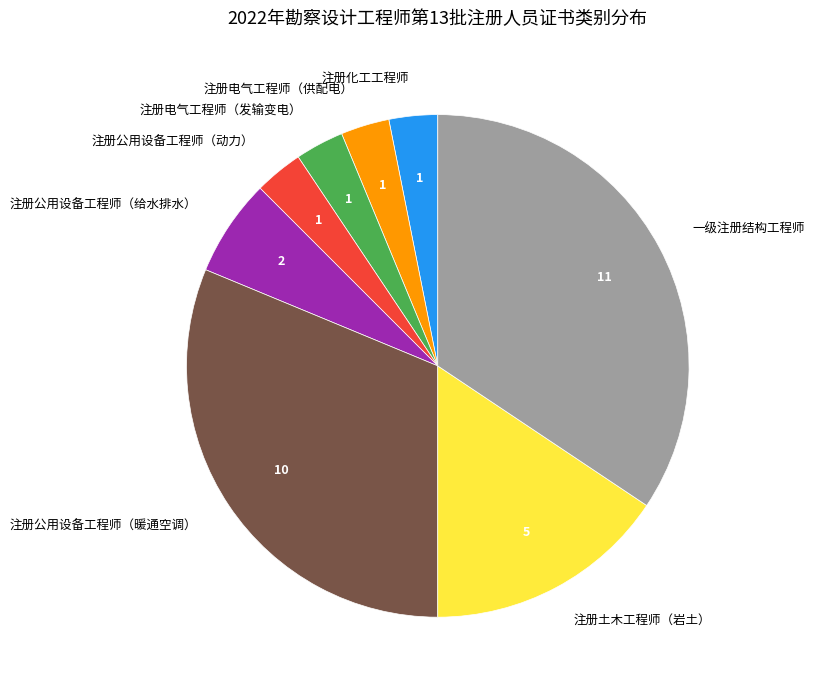

Approximately how many times larger is the value at 注册电气工程师（供配电） compared to 注册公用设备工程师（给水排水）?

0.5